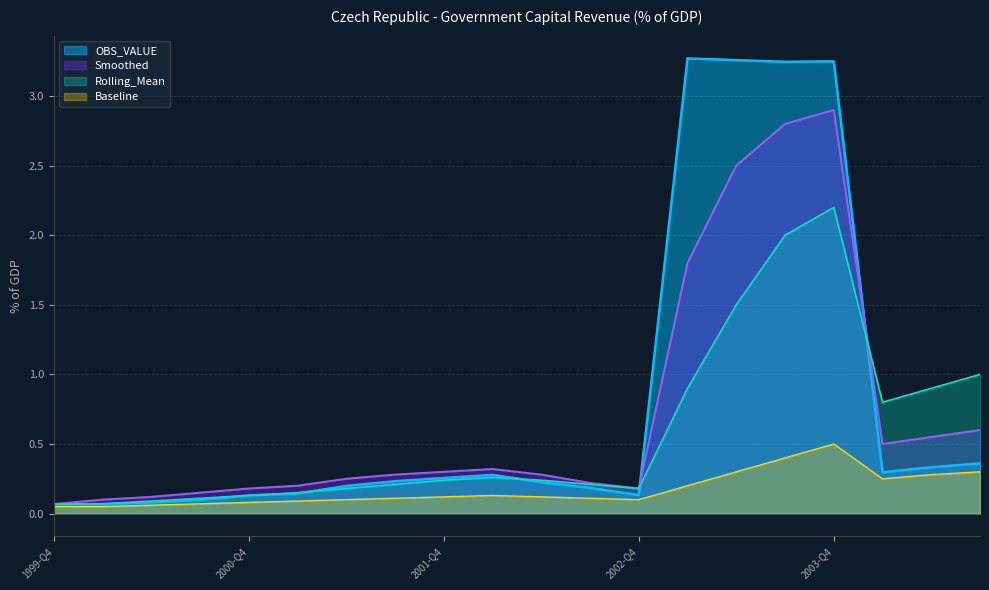

At which label does Smoothed reach its minimum?

1999-Q4